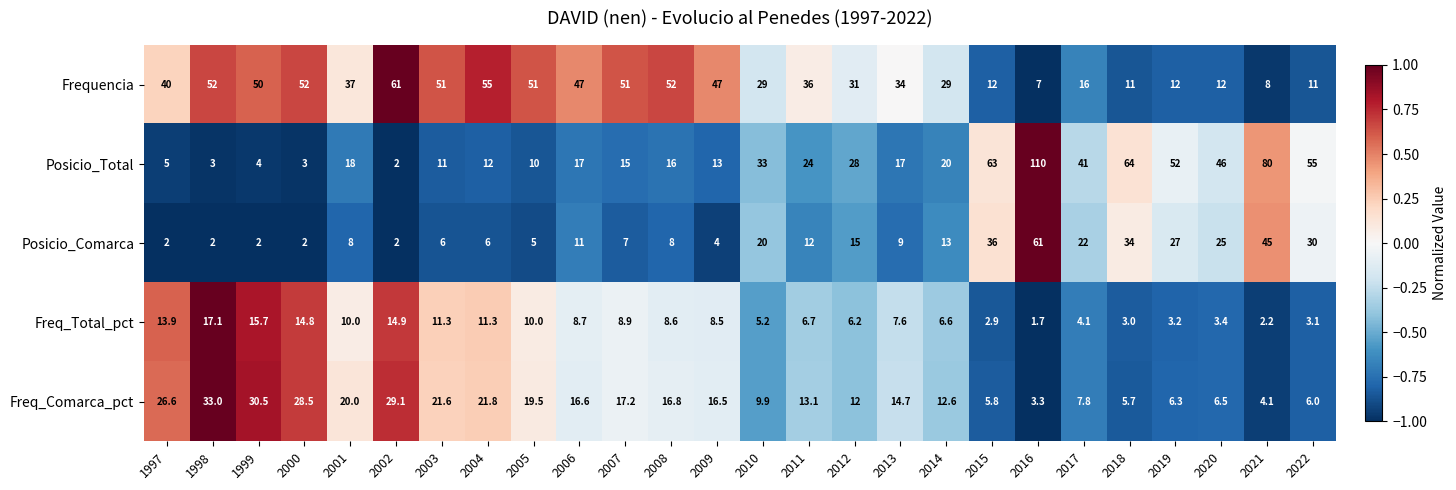

What is the total value across all series at 2007?

99.1